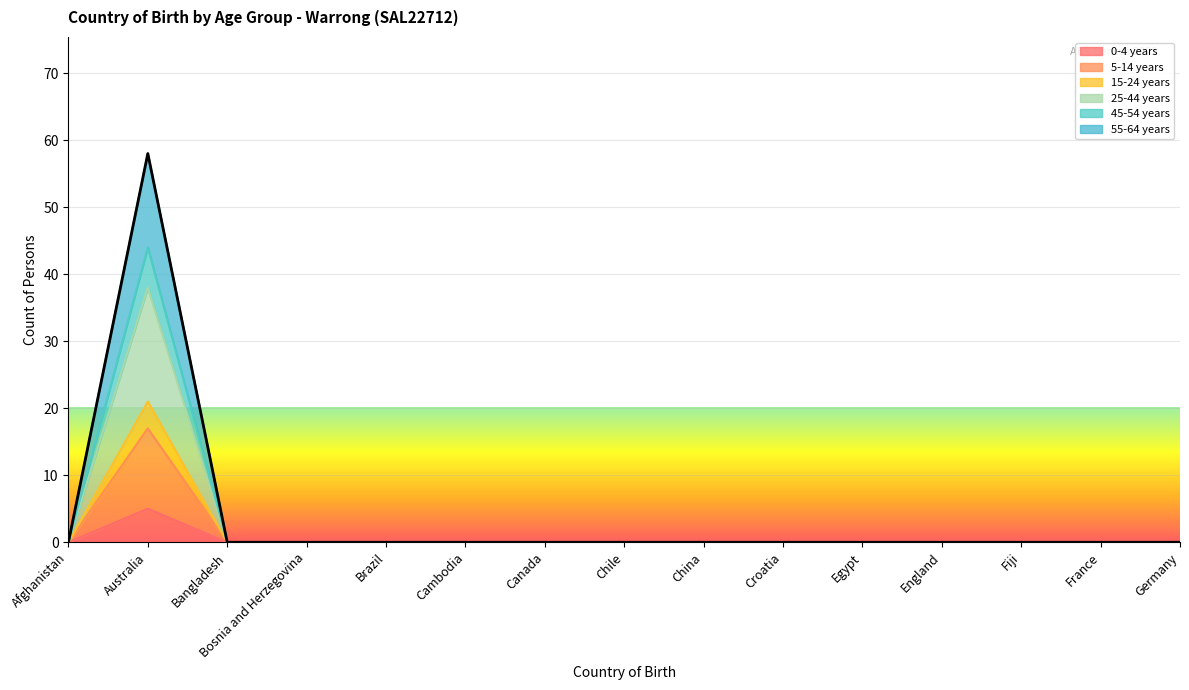

True or false: 55-64 years and 25-44 years intersect in this chart.

False